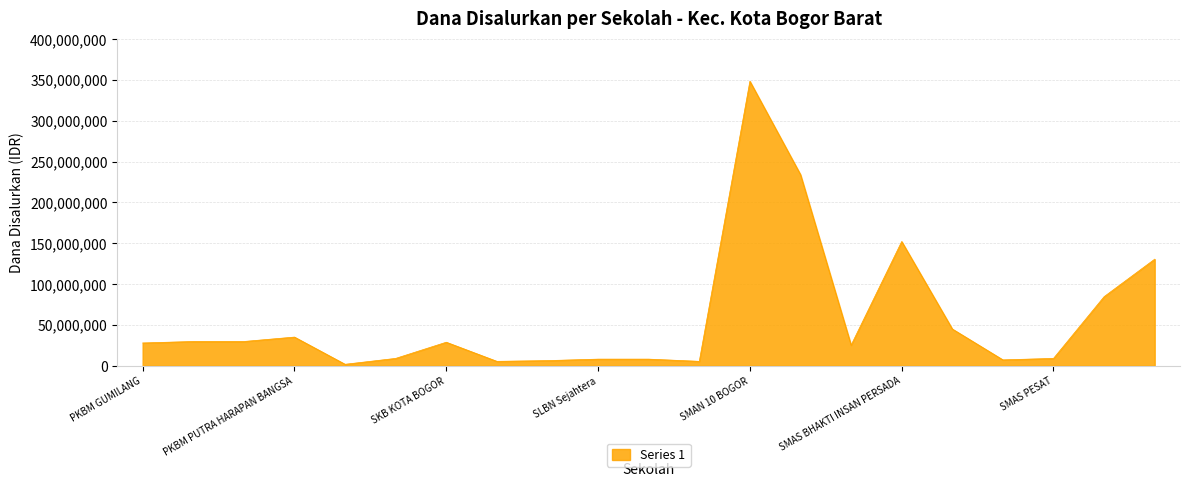

What is the maximum value shown in the chart?

348300000